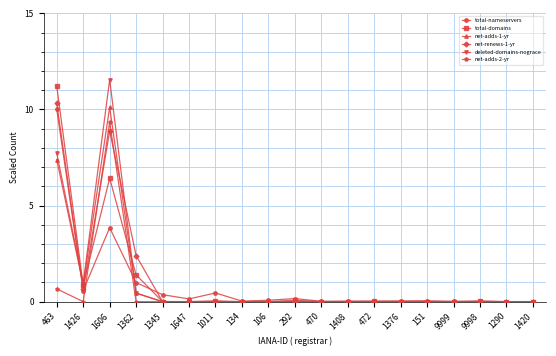

The net-adds-2-yr series shows -4.3 at 1362. True or false?

False